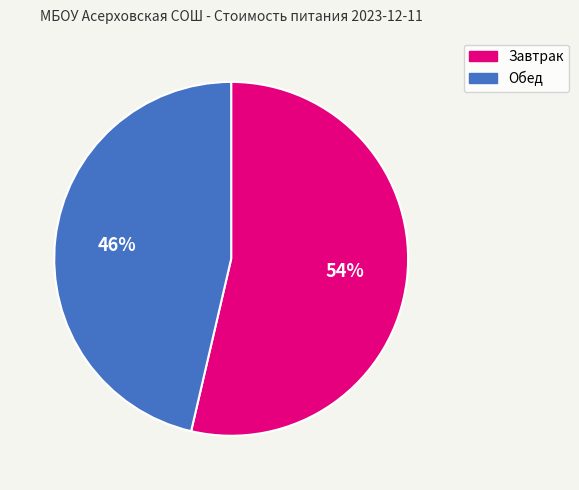

Do Завтрак and Обед together represent more than half of the pie?

Yes